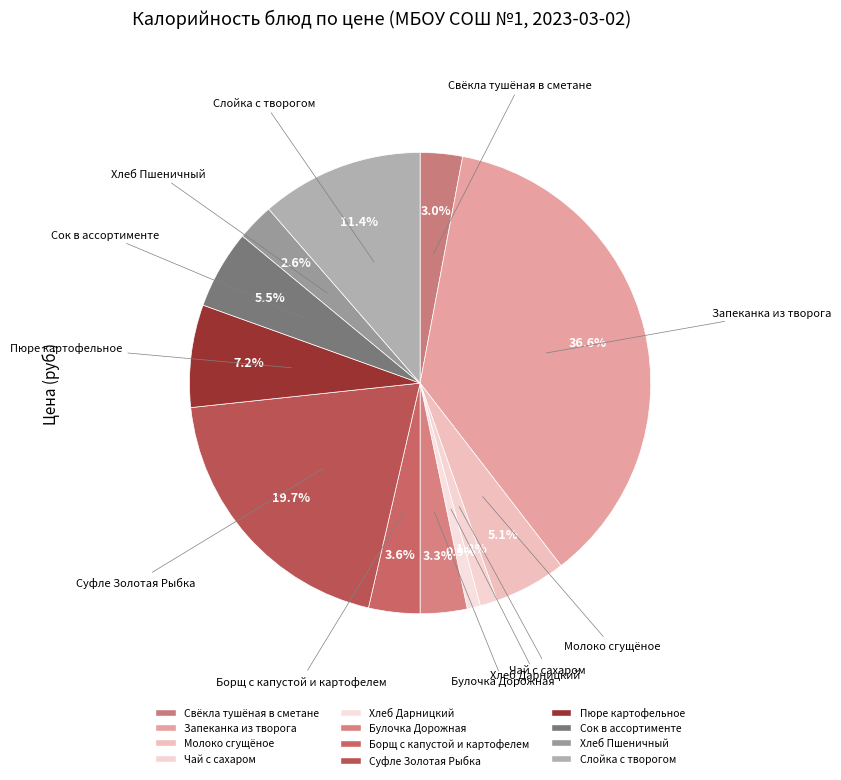

What is the largest slice in the pie chart?

Запеканка из творога